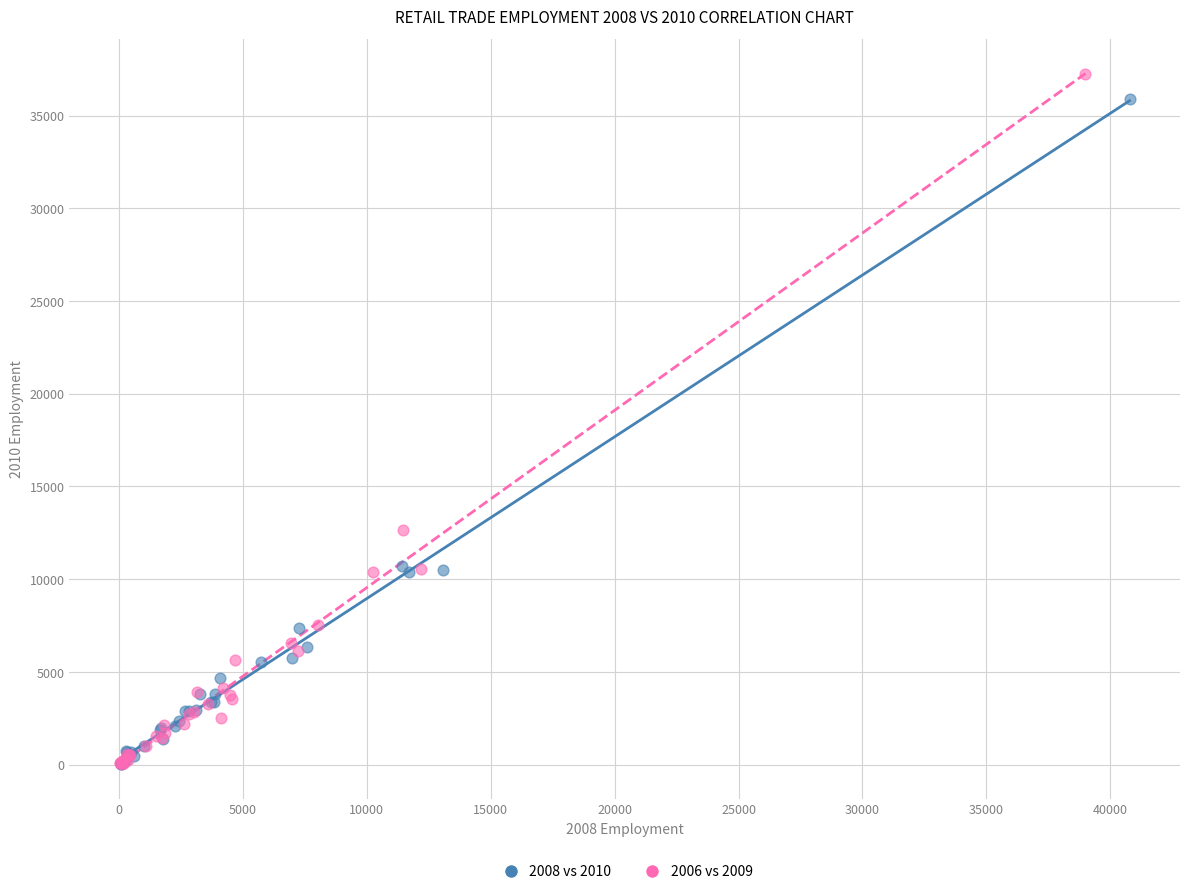

Which series contains the highest Y value?

2006 vs 2009